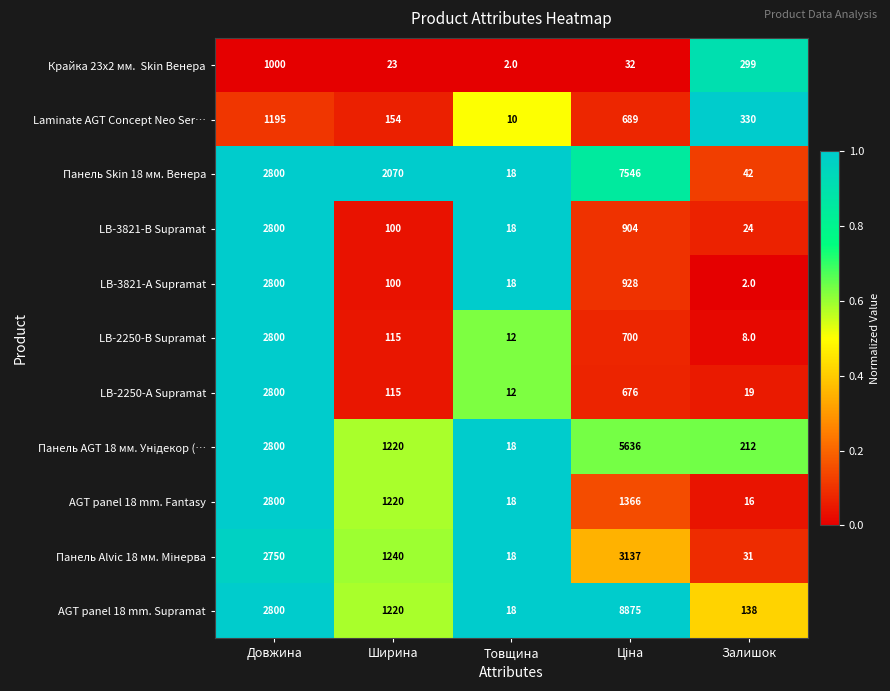

Which series has the largest total across all categories?

AGT panel 18 mm. Supramat